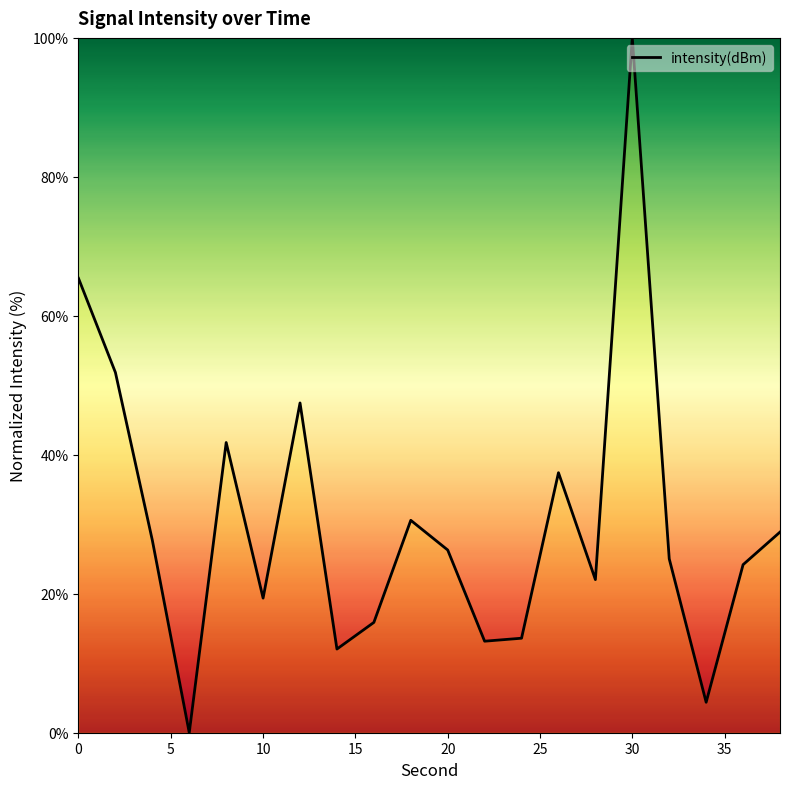

What is the greatest value displayed?

100.0